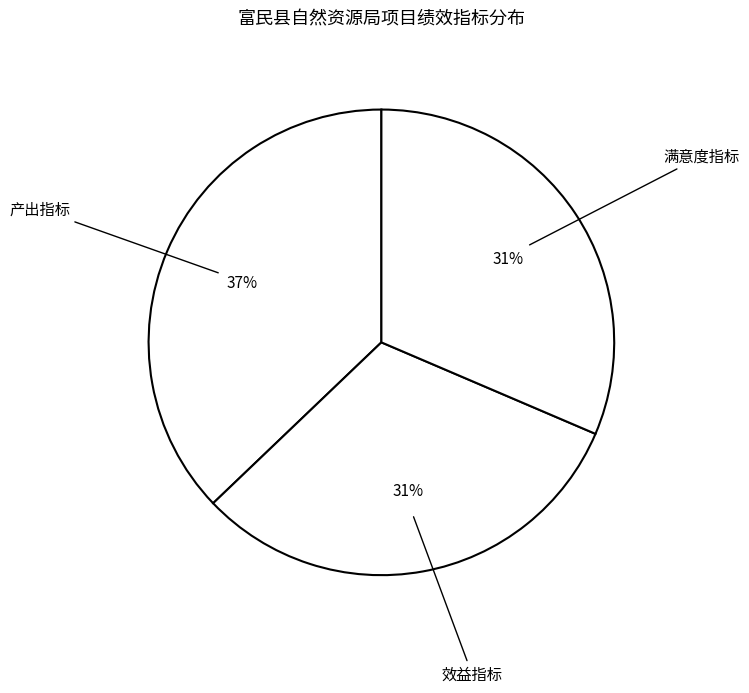

Count the number of slices in the pie.

3